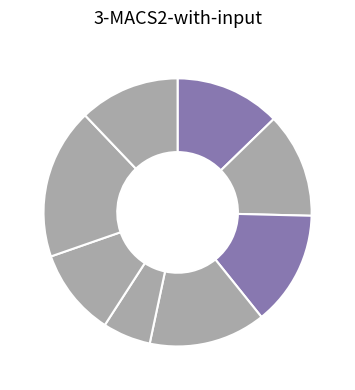

How many slices are in this pie chart?

8